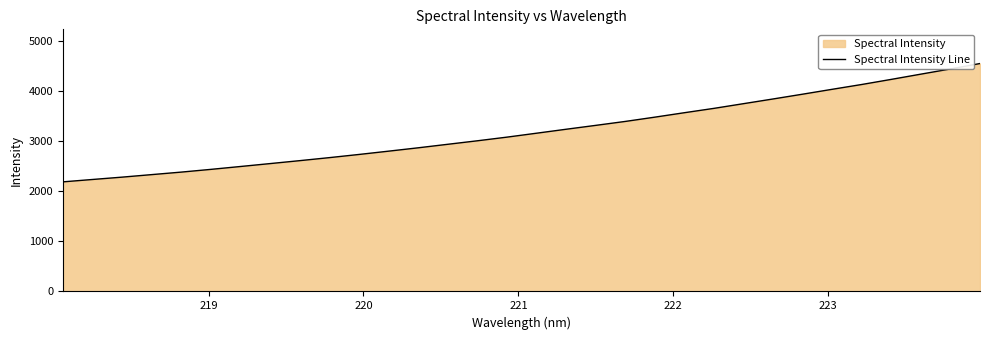

What is the difference between the second highest and minimum values?

2252.0